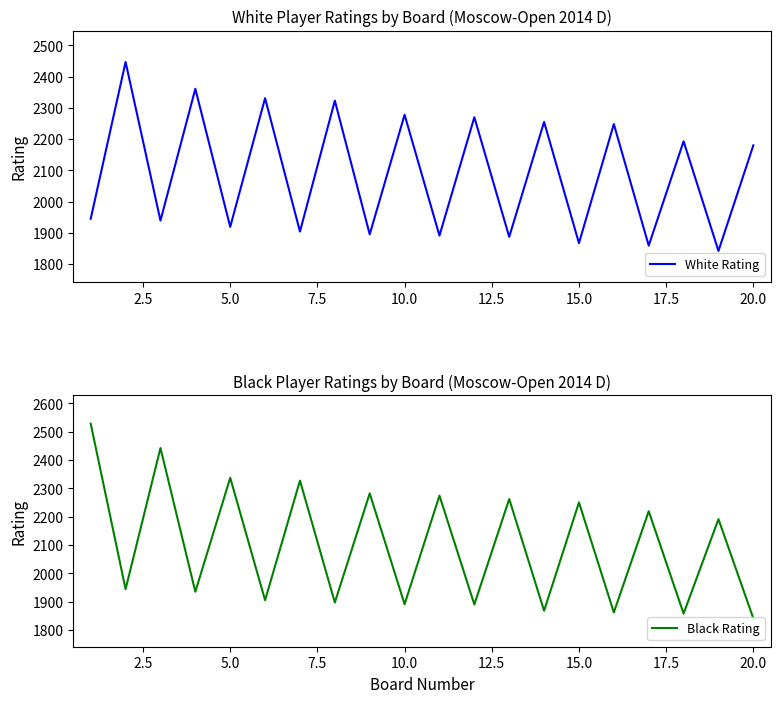

Which series has the largest range (max minus min)?

Black Rating